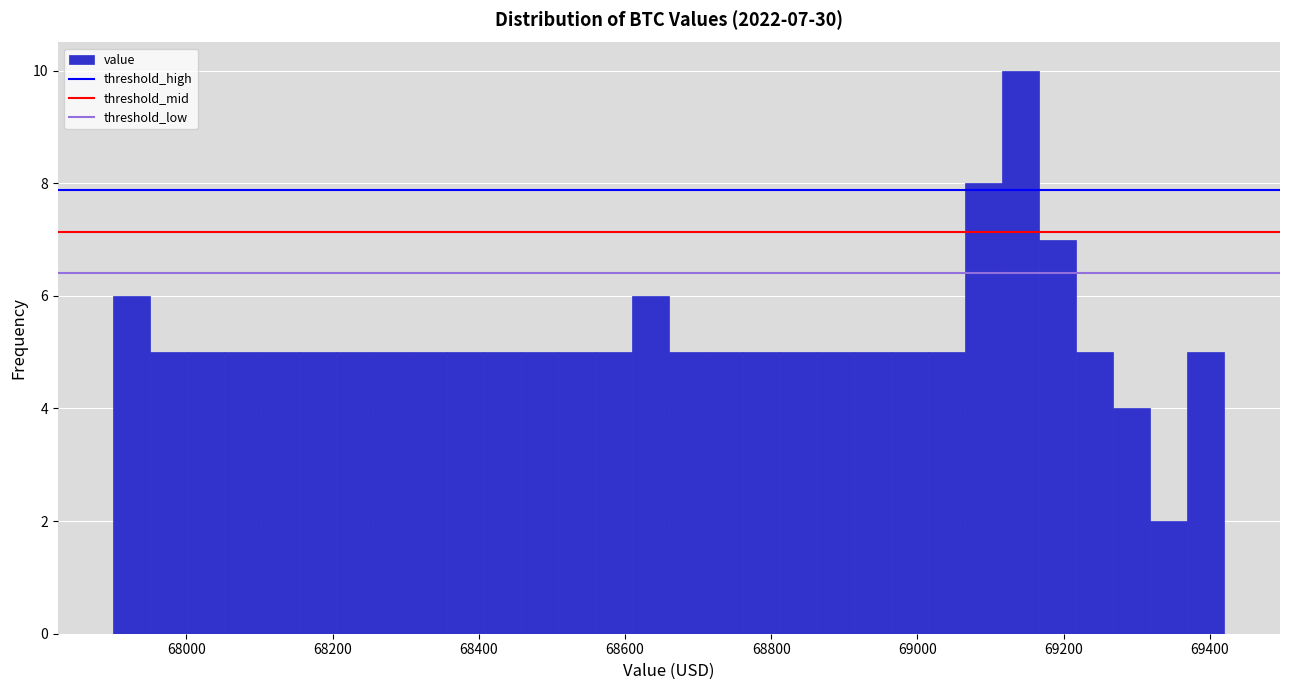

Read against the x-axis, roughly where is the centre of the tallest bar?

69140